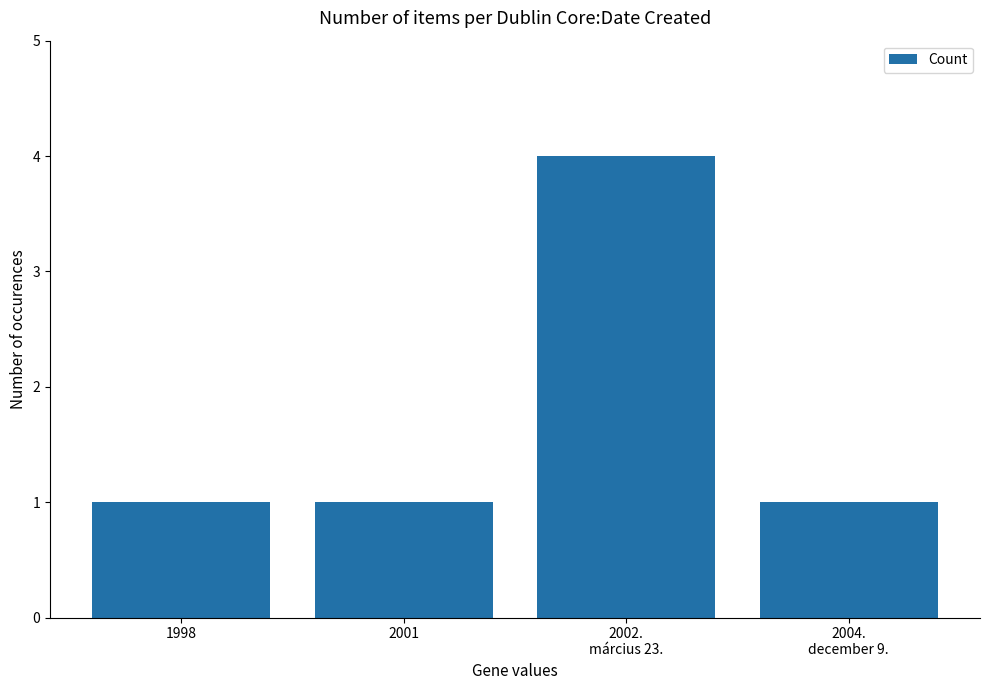

What is the sum of all values?

7